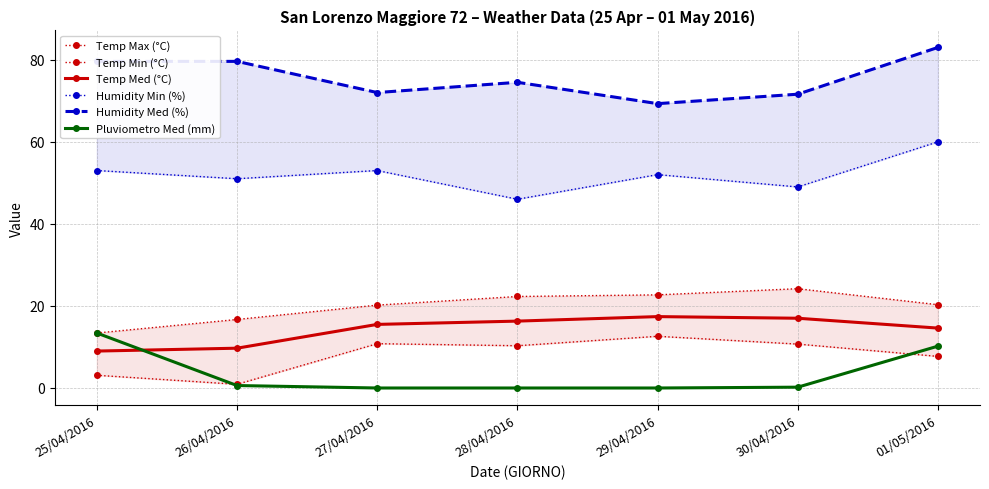

The Temp Med (°C) series shows 15.5 at 27/04/2016. True or false?

True